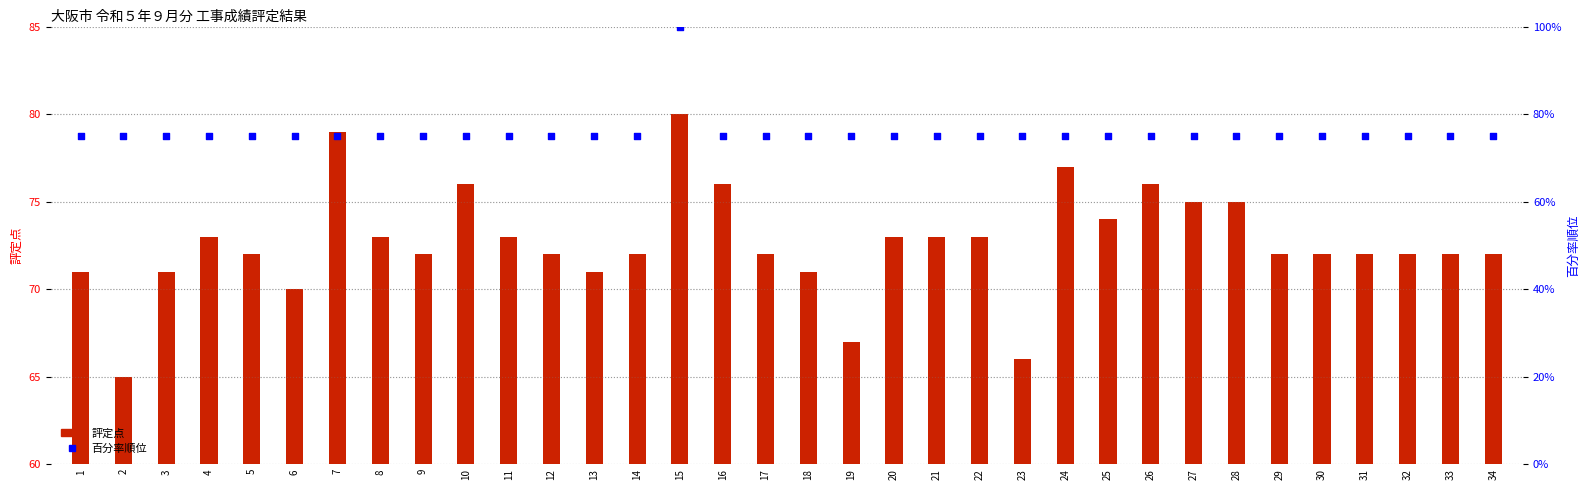

Is the value of 百分率順位 at 29 greater than the value of 評定点 at 3?

Yes